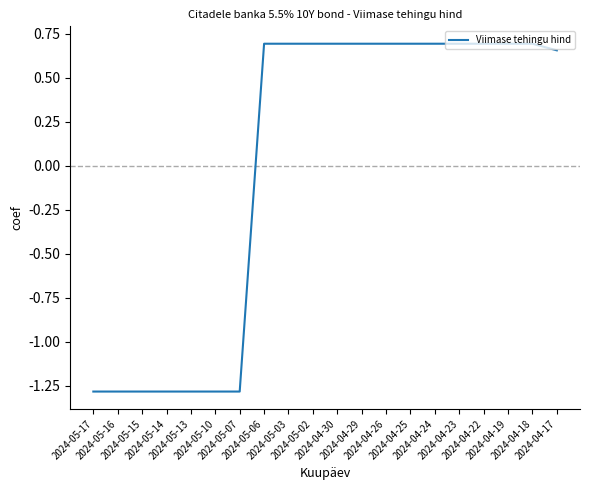

How many values are above zero?

13